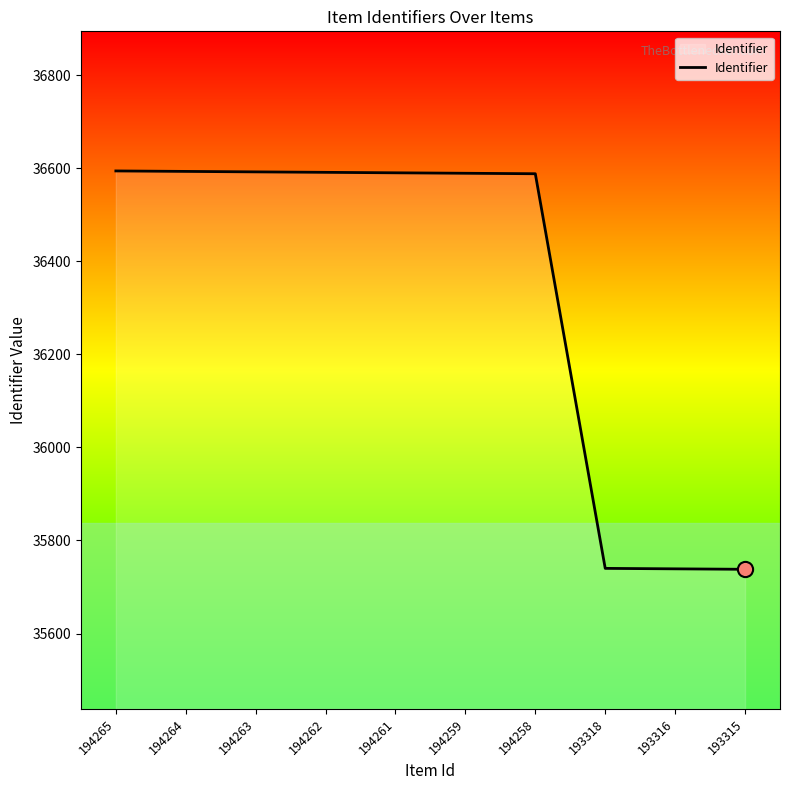

What is the ratio of the value at 194261 to the value at 194262?

1.0